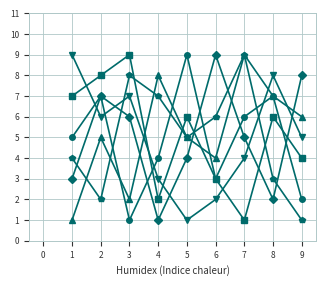

What is the greatest value displayed?

9